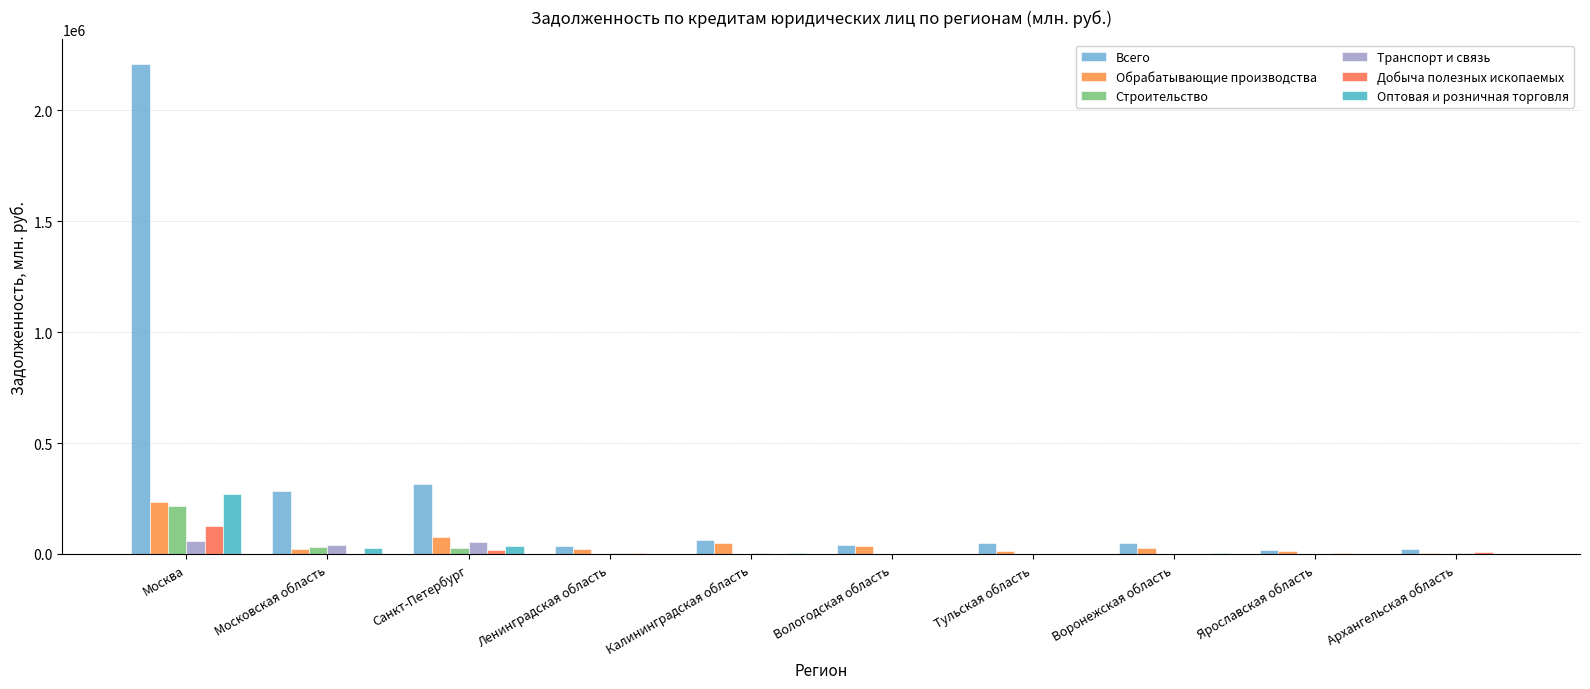

Reading left to right, what are all the values shown in this chart?

Всего: 2209115	282163	316742	37442	64662	38812	51219	50883	18823	20352
Обрабатывающие производства: 233364	24025	76953	20347	48849	38192	12948	26660	15128	5160
Строительство: 217672	32876	25275	0	834	0	0	590	0	19
Транспорт и связь: 57742	40840	52365	3743	5355	0	601	67	0	5300
Добыча полезных ископаемых: 126901	0	17988	5082	19	0	0	0	2363	7243
Оптовая и розничная торговля: 271479	26210	35158	212	3824	251	885	6677	345	126